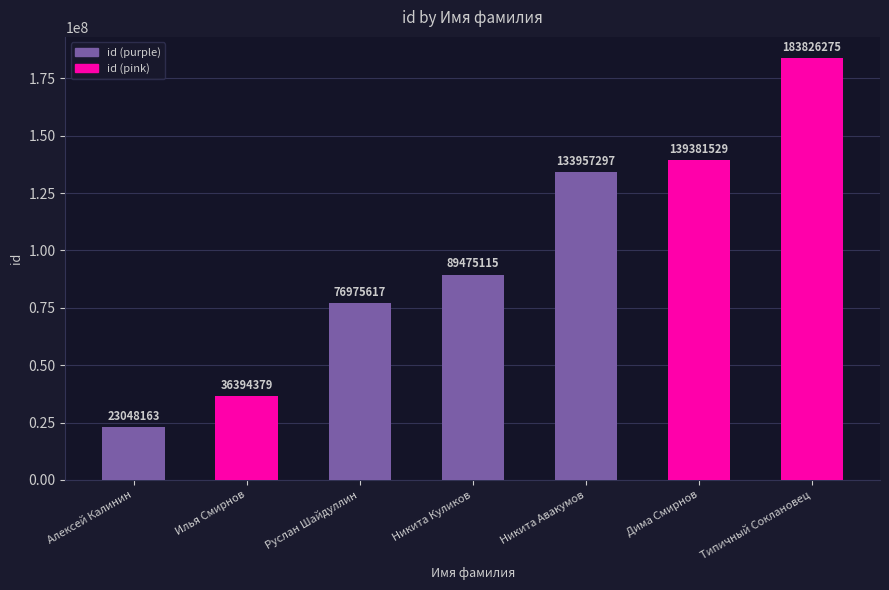

Where is the data nearest to the value 103437219?

Никита Куликов